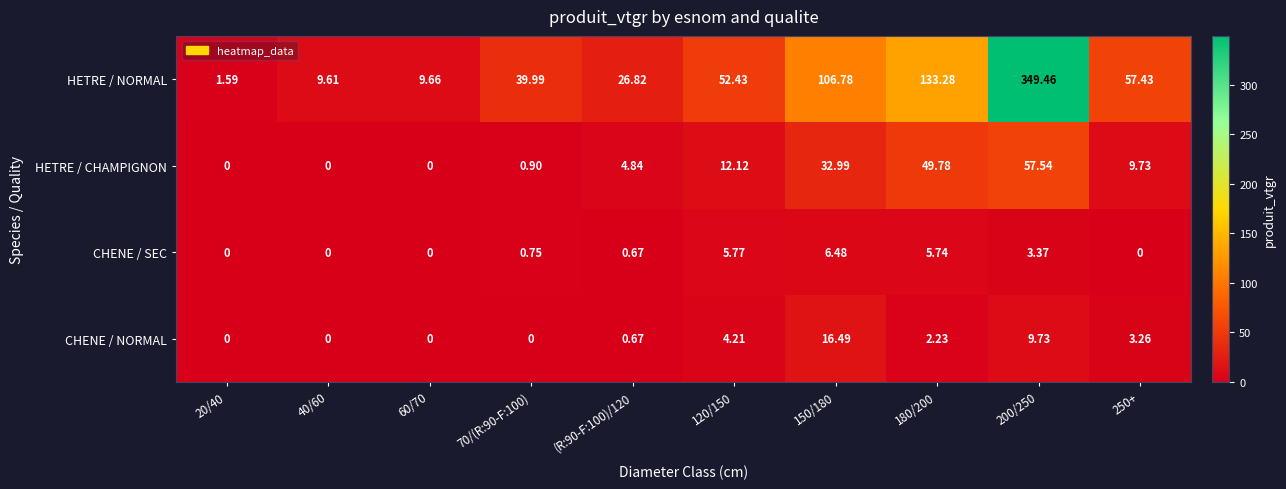

Which series changed the most between 70/(R:90-F:100) and 200/250?

HETRE / NORMAL